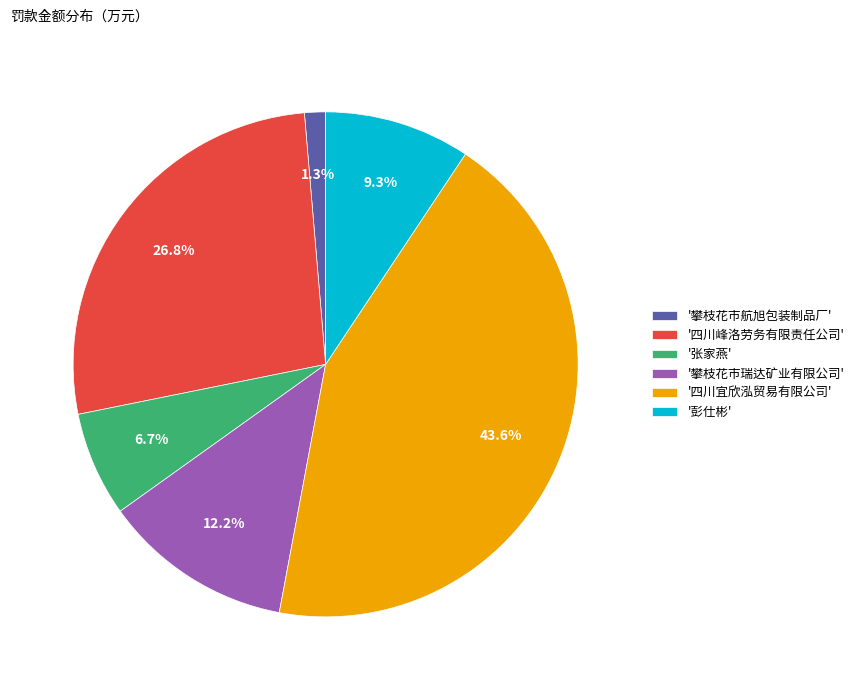

Count the number of slices in the pie.

6